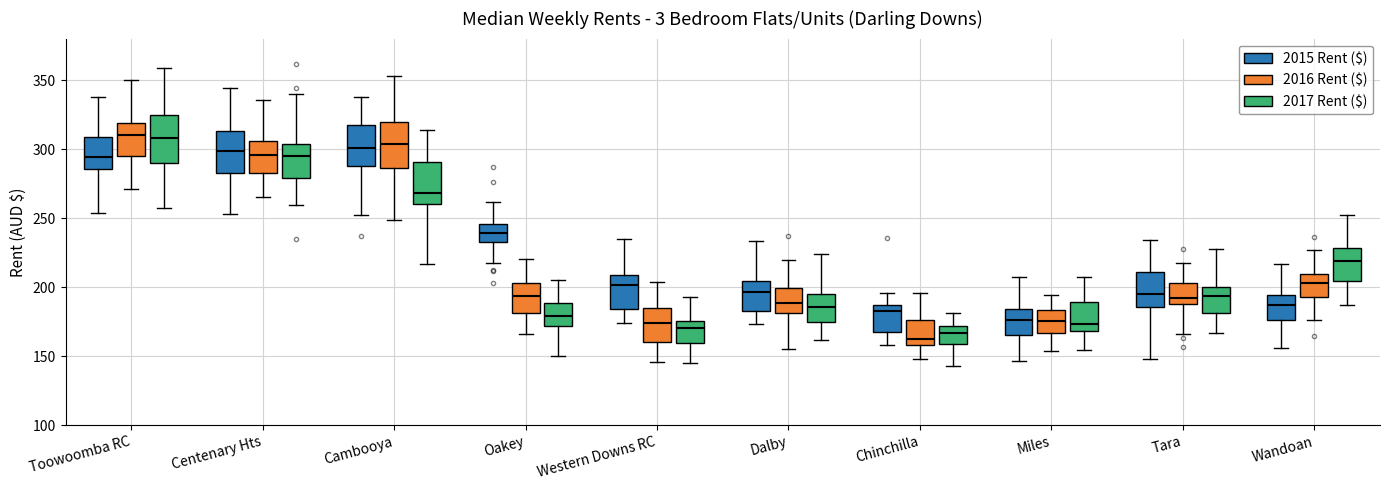

Reading left to right, read every box against the y-axis: the position of its median line, the range the box covers, and the ends of its whiskers. The values are not printed on the chart, so give them approximately, as read against the axis.

Toowoomba RC (2015 Rent ($)): median 295, box 285 to 310, whiskers 255 to 340
Toowoomba RC (2016 Rent ($)): median 310, box 295 to 320, whiskers 270 to 350
Toowoomba RC (2017 Rent ($)): median 310, box 290 to 325, whiskers 255 to 360
Centenary Hts (2015 Rent ($)): median 300, box 285 to 315, whiskers 255 to 345
Centenary Hts (2016 Rent ($)): median 295, box 285 to 305, whiskers 265 to 335
Centenary Hts (2017 Rent ($)): median 295, box 280 to 305, whiskers 260 to 340
Cambooya (2015 Rent ($)): median 300, box 290 to 320, whiskers 250 to 340
Cambooya (2016 Rent ($)): median 305, box 285 to 320, whiskers 250 to 355
Cambooya (2017 Rent ($)): median 270, box 260 to 290, whiskers 215 to 315
Oakey (2015 Rent ($)): median 240, box 235 to 245, whiskers 220 to 260
Oakey (2016 Rent ($)): median 195, box 180 to 205, whiskers 165 to 220
Oakey (2017 Rent ($)): median 180, box 170 to 190, whiskers 150 to 205
Western Downs RC (2015 Rent ($)): median 200, box 185 to 210, whiskers 175 to 235
Western Downs RC (2016 Rent ($)): median 175, box 160 to 185, whiskers 145 to 205
Western Downs RC (2017 Rent ($)): median 170, box 160 to 175, whiskers 145 to 195
Dalby (2015 Rent ($)): median 195, box 185 to 205, whiskers 175 to 235
Dalby (2016 Rent ($)): median 190, box 180 to 200, whiskers 155 to 220
Dalby (2017 Rent ($)): median 185, box 175 to 195, whiskers 160 to 225
Chinchilla (2015 Rent ($)): median 185 (just below the box's upper edge), box 170 to 185, whiskers 160 to 195
Chinchilla (2016 Rent ($)): median 165, box 160 to 175, whiskers 150 to 195
Chinchilla (2017 Rent ($)): median 165, box 160 to 170, whiskers 145 to 180
Miles (2015 Rent ($)): median 175, box 165 to 185, whiskers 145 to 205
Miles (2016 Rent ($)): median 175, box 165 to 185, whiskers 155 to 195
Miles (2017 Rent ($)): median 175, box 170 to 190, whiskers 155 to 205
Tara (2015 Rent ($)): median 195, box 185 to 210, whiskers 150 to 235
Tara (2016 Rent ($)): median 190 (just above the box's lower edge), box 190 to 205, whiskers 165 to 215
Tara (2017 Rent ($)): median 195, box 180 to 200, whiskers 165 to 225
Wandoan (2015 Rent ($)): median 185, box 175 to 195, whiskers 155 to 215
Wandoan (2016 Rent ($)): median 205, box 195 to 210, whiskers 175 to 225
Wandoan (2017 Rent ($)): median 220, box 205 to 230, whiskers 185 to 250